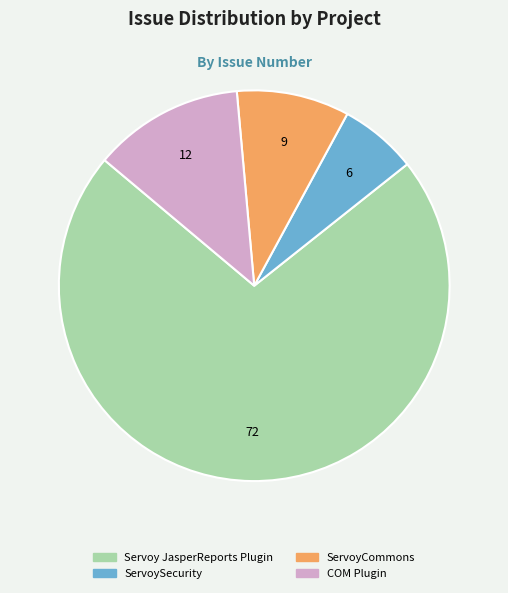

Approximately how many times larger is the value at Servoy JasperReports Plugin compared to ServoyCommons?

7.7